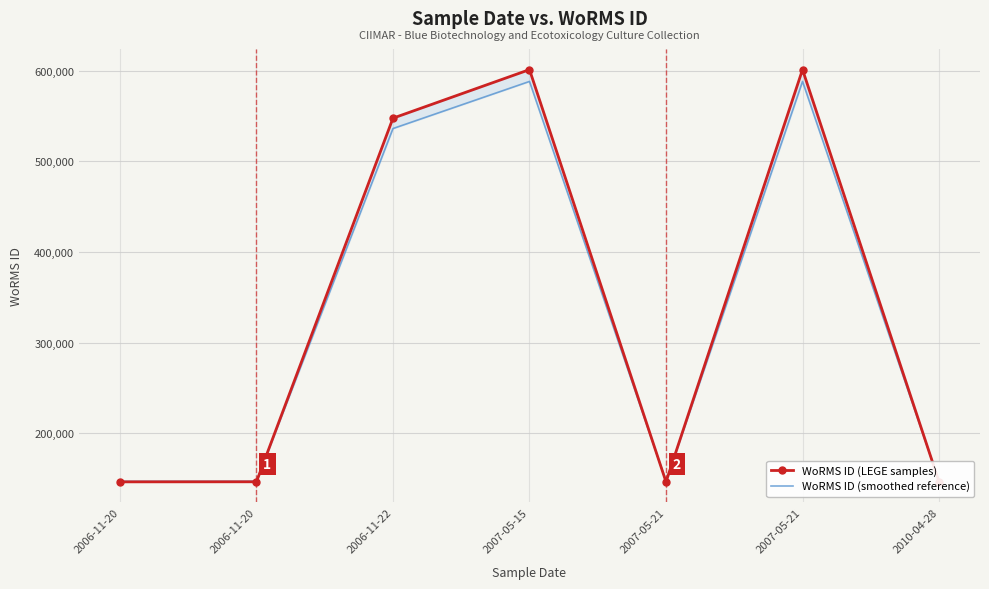

Which series ends up on top after the final intersection of WoRMS ID (smoothed reference) and WoRMS ID (LEGE samples)?

WoRMS ID (smoothed reference)